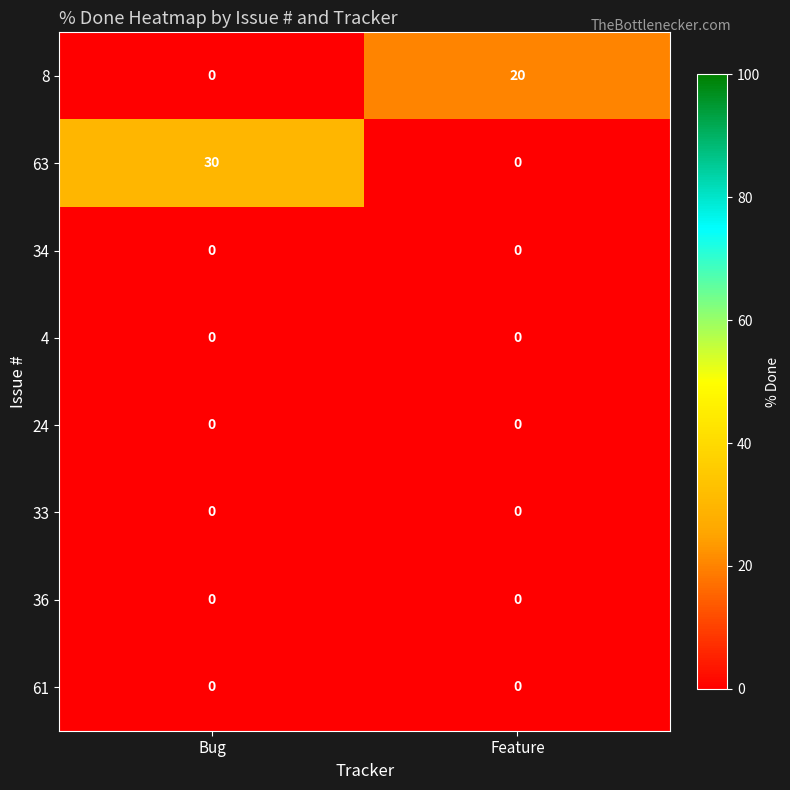

What is the spread (max minus min) of values at Feature?

20